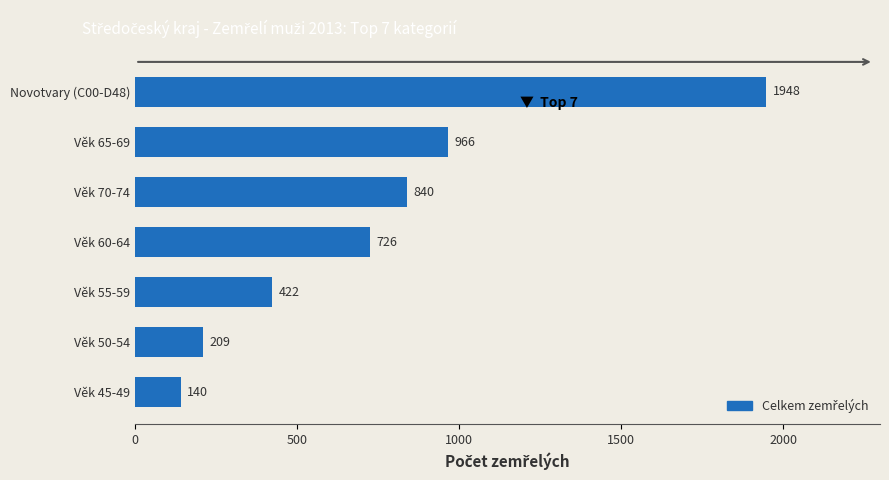

Approximately how many times larger is the value at Věk 50-54 compared to Věk 55-59?

0.5